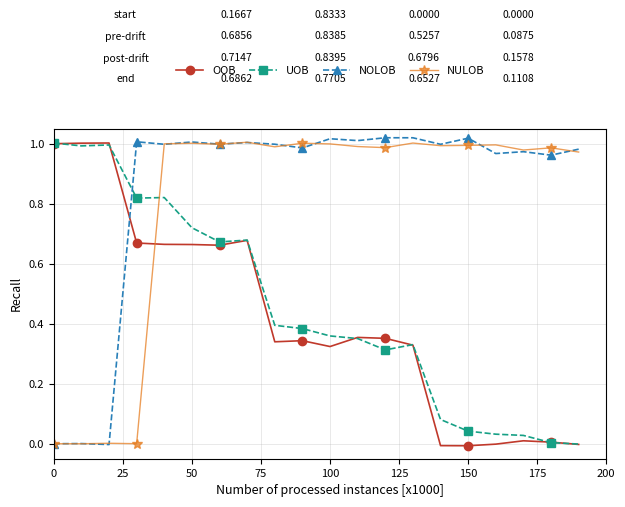

After their last crossing, which series has the higher values: UOB or NULOB?

NULOB